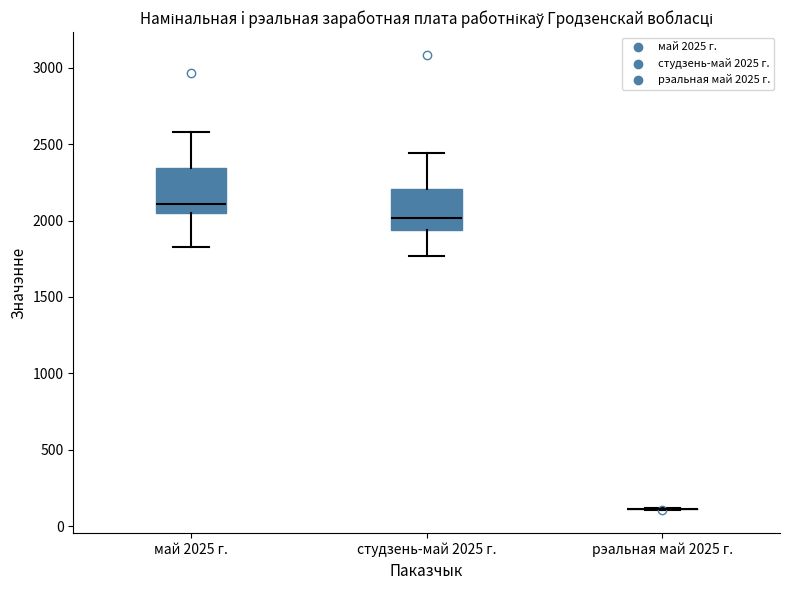

Reading left to right, transcribe this box plot: for each box, give where its median line is, the range the box spans, and where its two whiskers end, as read against the y-axis. The values are not printed on the chart, so give them approximately, as read against the axis.

май 2025 г.: median 2100, box 2050 to 2350, whiskers 1850 to 2600
студзень-май 2025 г.: median 2000, box 1950 to 2200, whiskers 1750 to 2450
рэальная май 2025 г.: box collapsed to a line at 100, whiskers 100 to 100